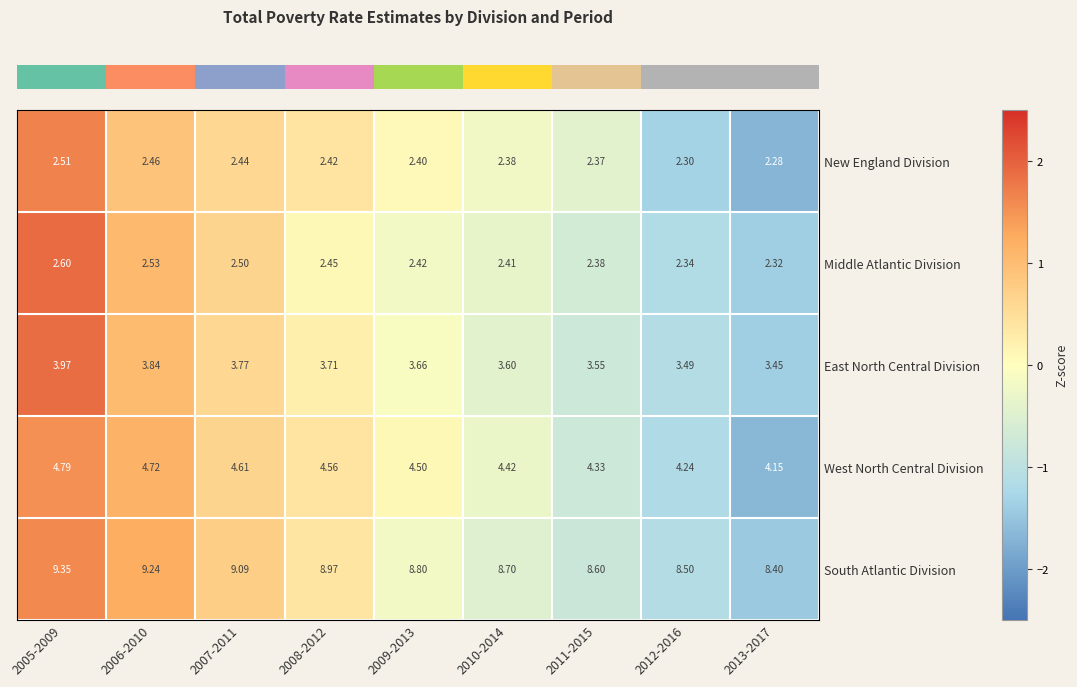

Which series has the widest spread of values?

South Atlantic Division